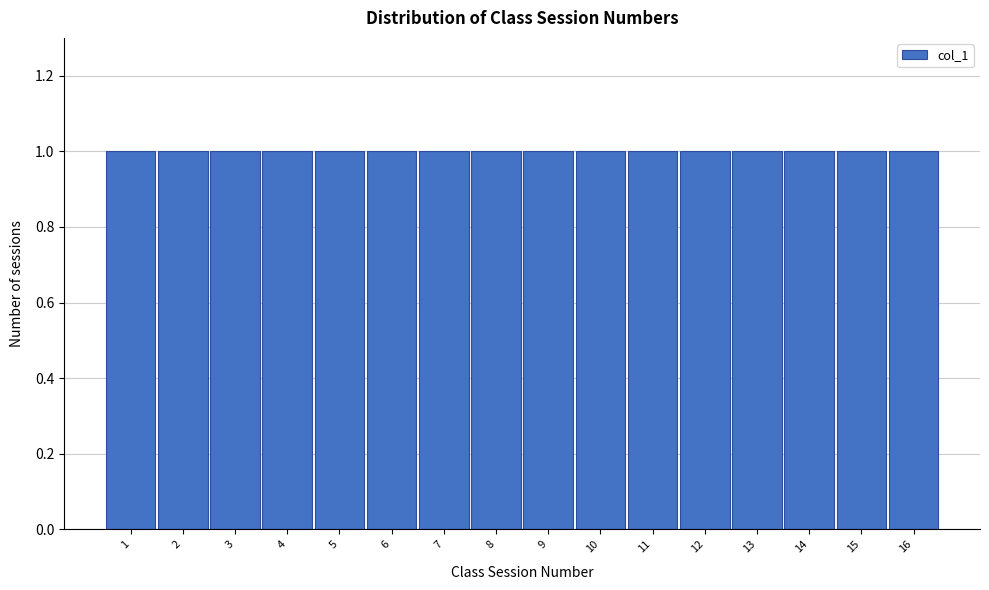

Reading left to right, transcribe this chart: for each bar, give the range it covers on the x-axis and its height. The values are not printed on the chart, so give them approximately, as read against the axis.

0.5 to 1.5: 1
1.5 to 2.5: 1
2.5 to 3.5: 1
3.5 to 4.5: 1
4.5 to 5.5: 1
5.5 to 6.5: 1
6.5 to 7.5: 1
7.5 to 8.5: 1
8.5 to 9.5: 1
9.5 to 10.5: 1
10.5 to 11.5: 1
11.5 to 12.5: 1
12.5 to 13.5: 1
13.5 to 14.5: 1
14.5 to 15.5: 1
15.5 to 16.5: 1